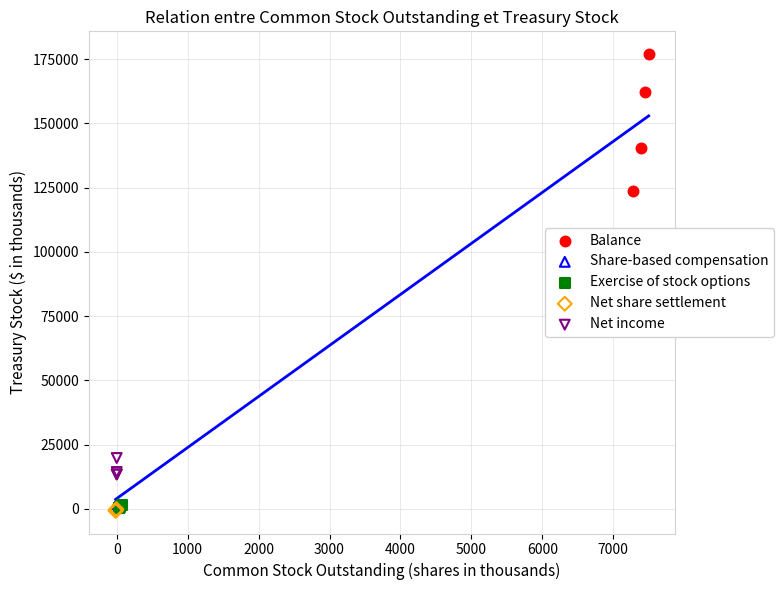

Which series contains the highest Y value?

Balance